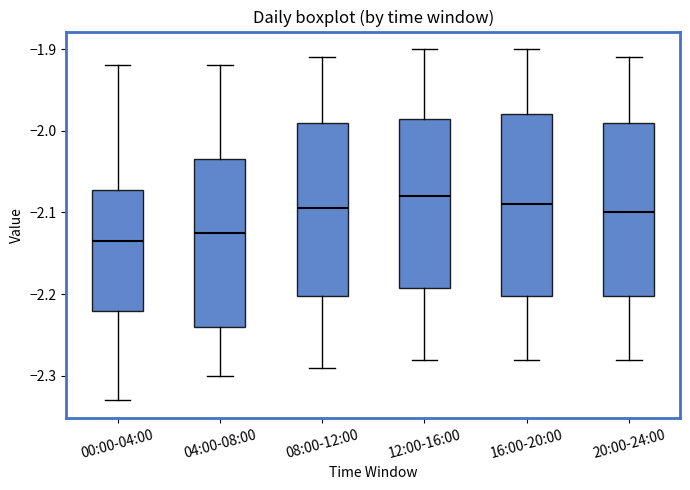

Where does the lower whisker of the box for 08:00-12:00 end on the y-axis? The values are not printed on the chart, so give them approximately, as read against the axis.

-2.29